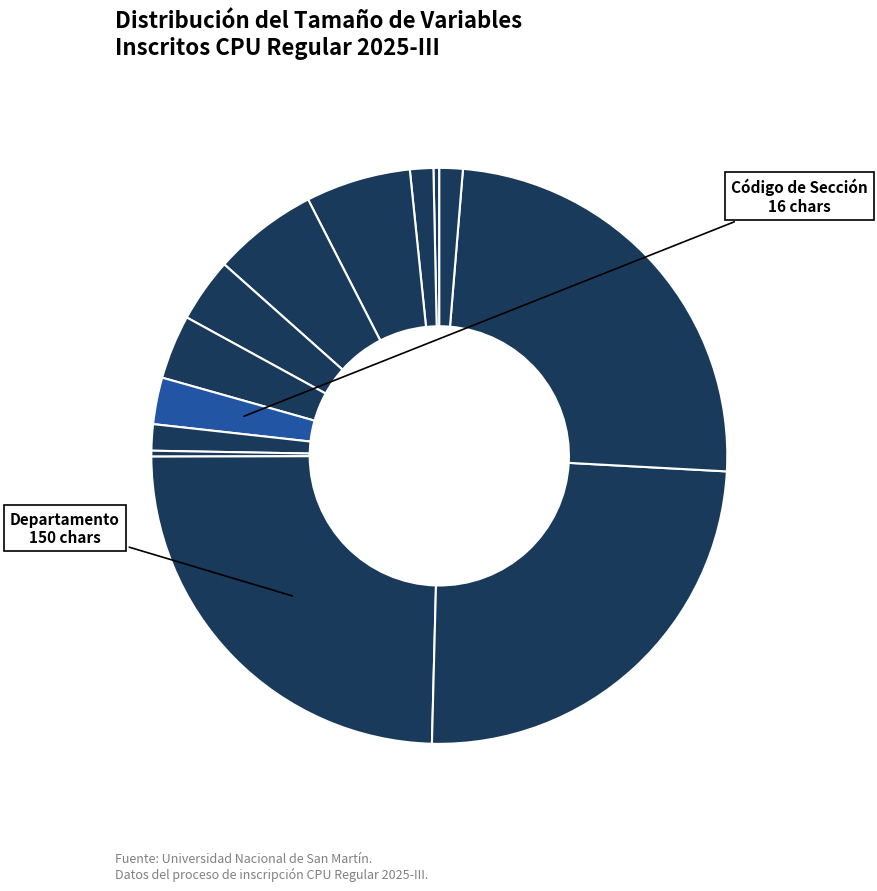

Is there a majority slice in this chart?

No